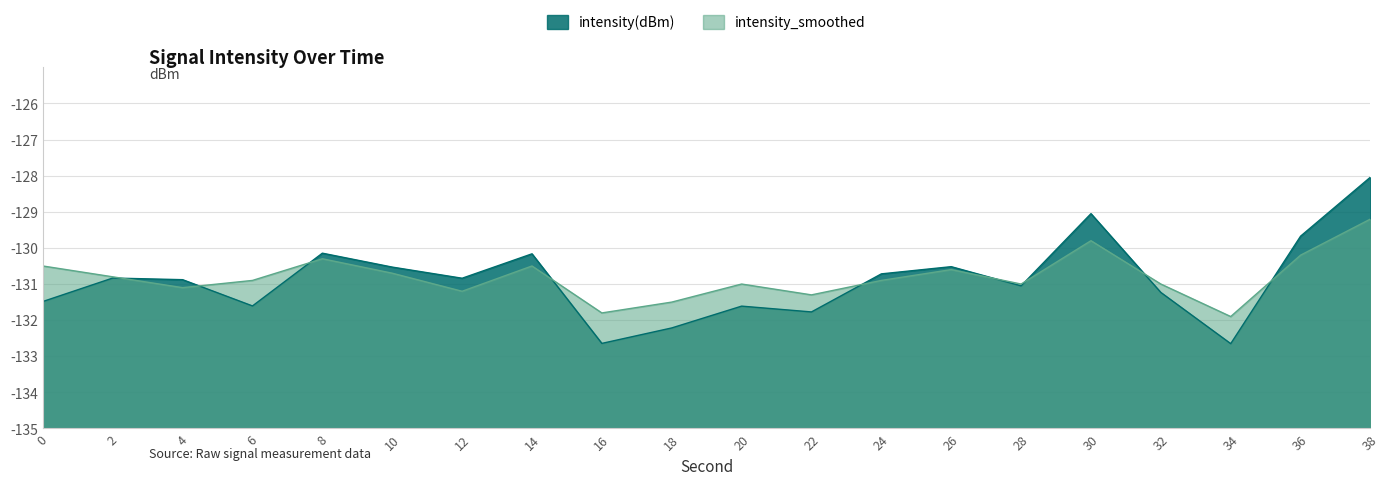

Does the chart display data point markers on the line(s)?

No